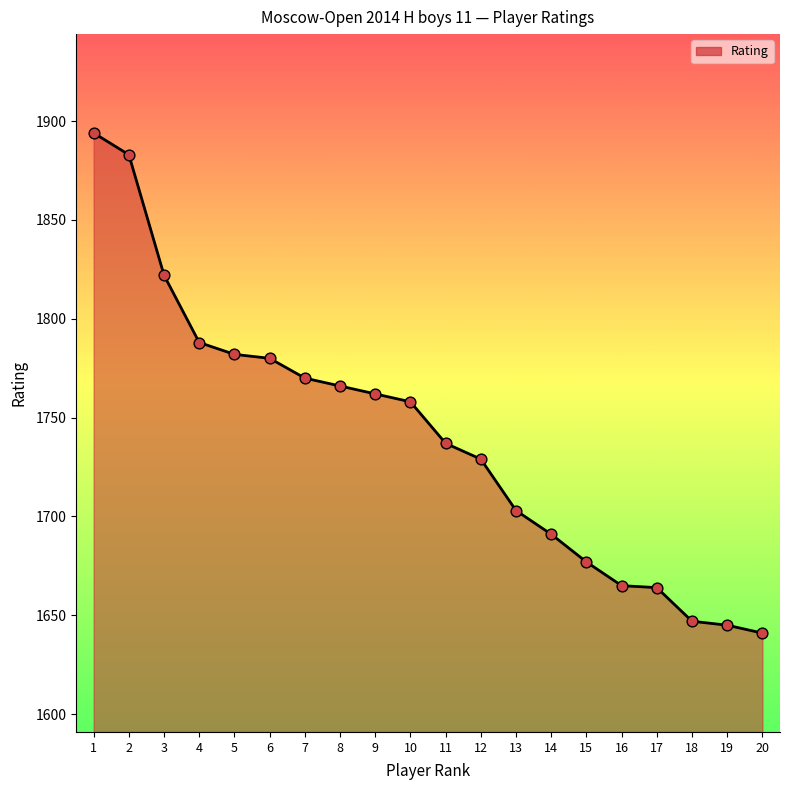

Approximately how many times larger is the value at 20 compared to 3?

0.9